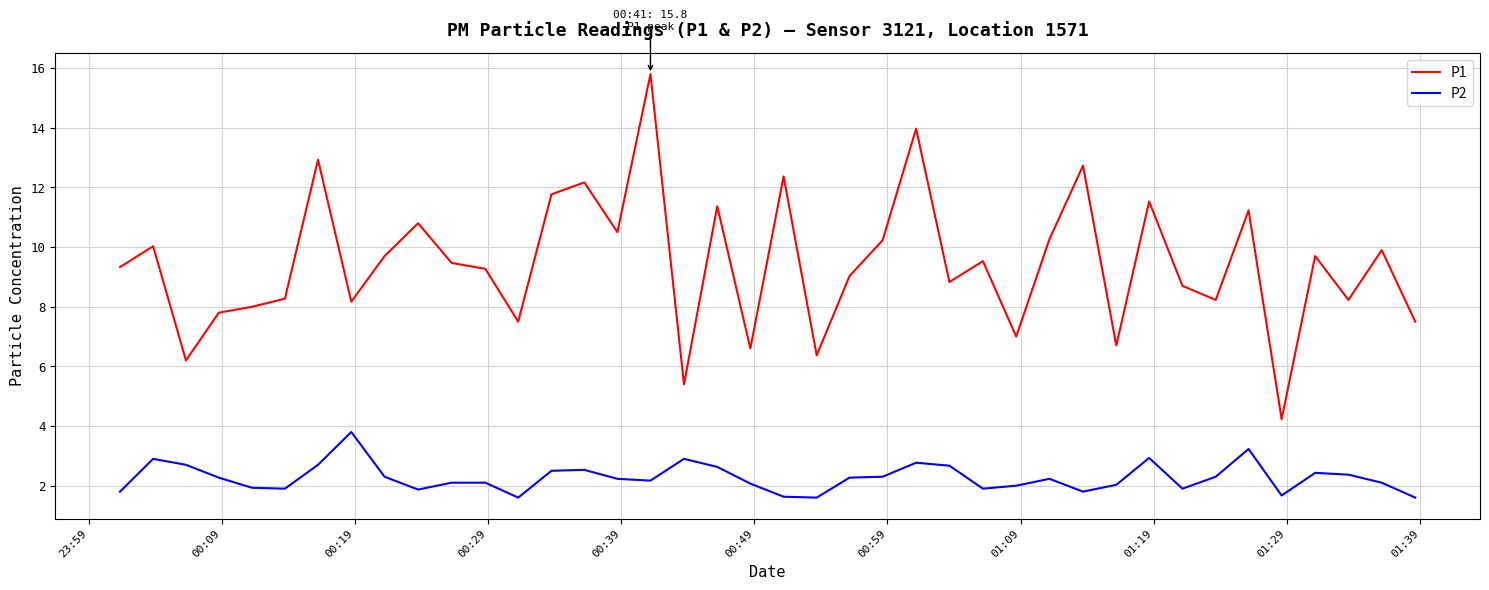

True or false: P2 and P1 intersect in this chart.

False